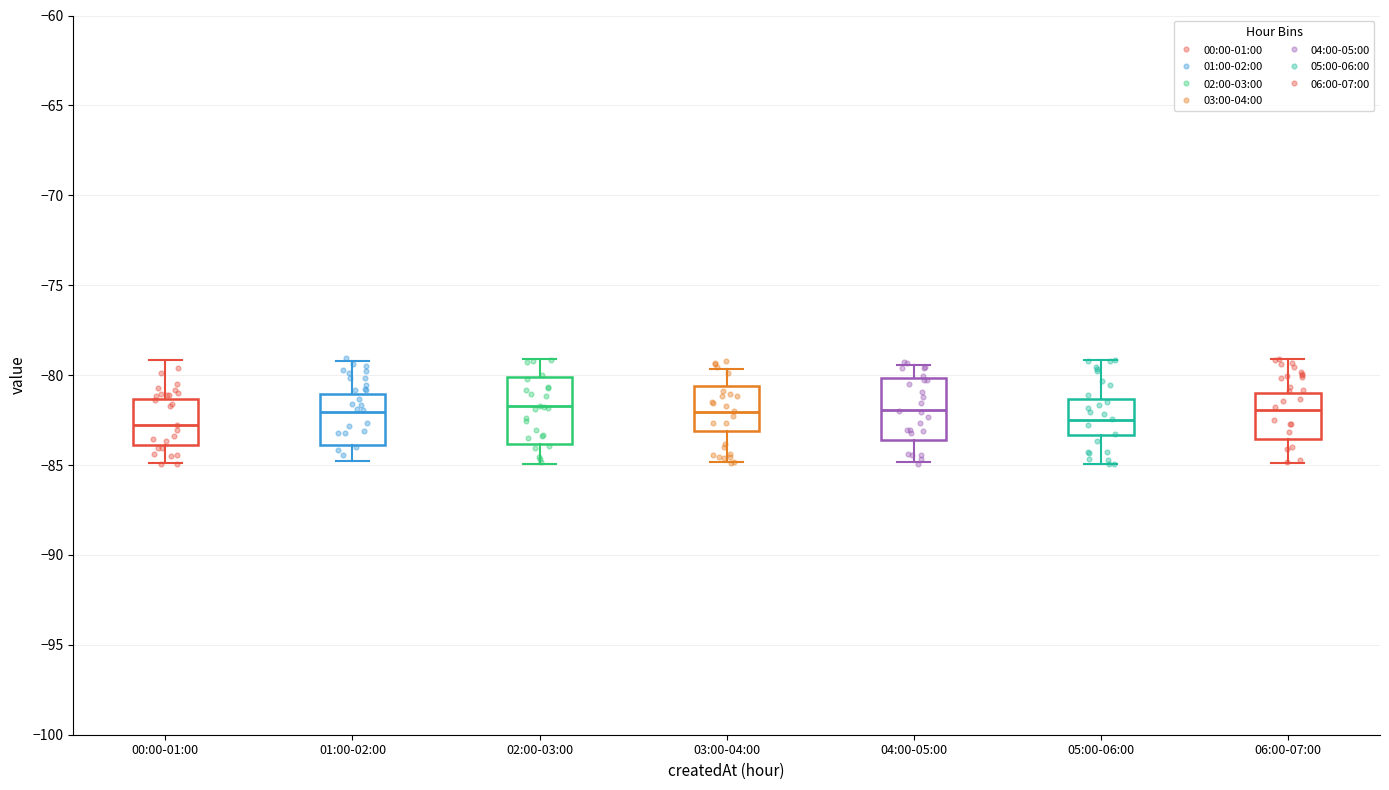

Where is the upper edge of the box for 03:00-04:00 on the y-axis? The values are not printed on the chart, so give them approximately, as read against the axis.

-80.5